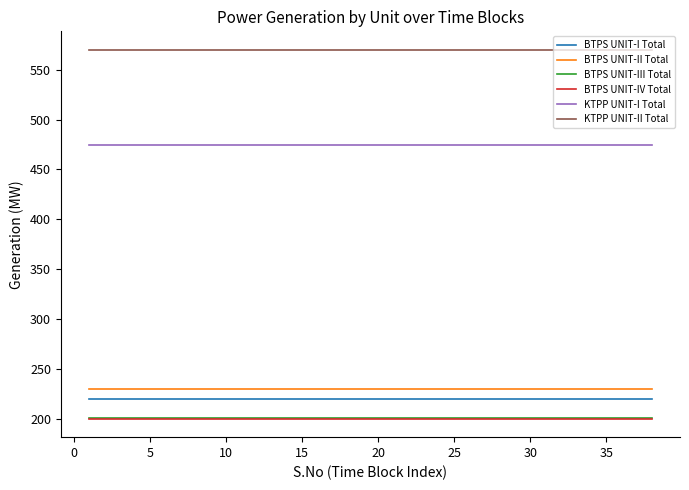

What is the maximum value shown in the chart?

570